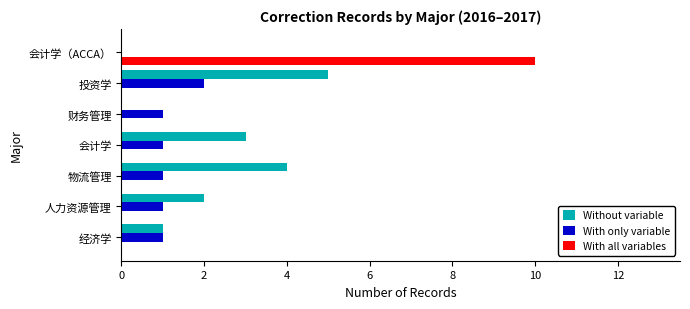

What are all the series names shown in the legend?

Without variable, With only variable, With all variables